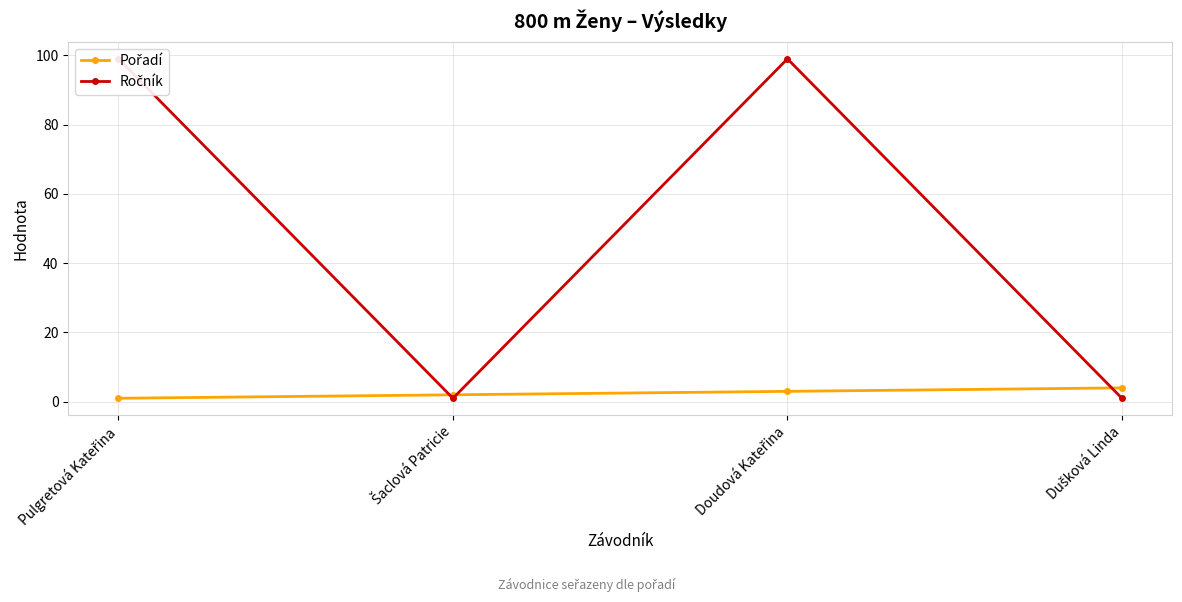

What is the label of the 1st point from the left?

Pulgretová Kateřina